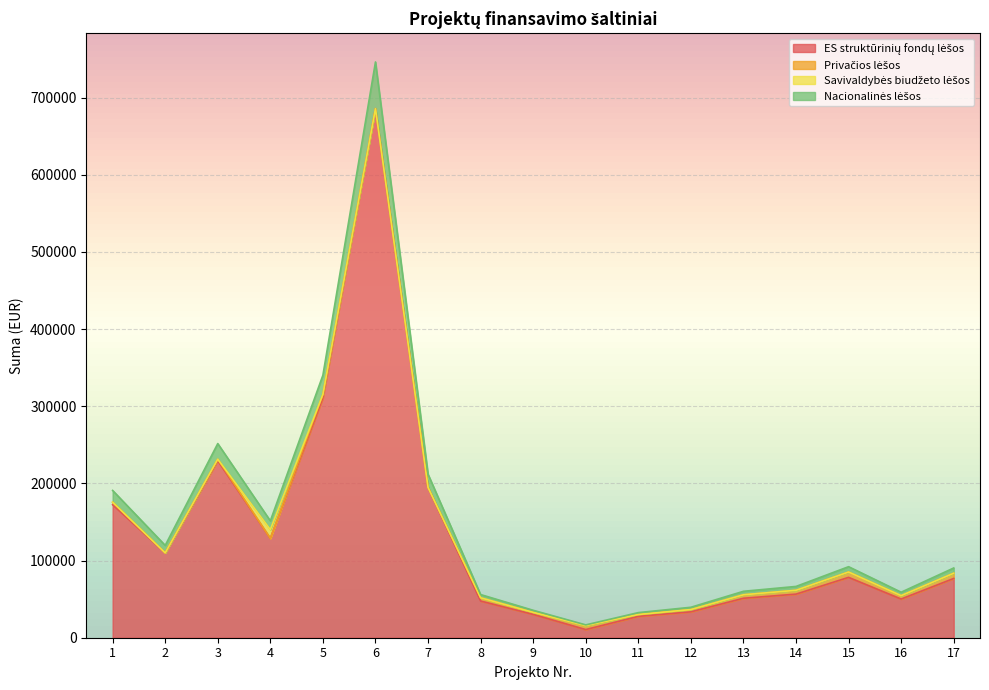

Where is the first local minimum for ES struktūrinių fondų lėšos?

2